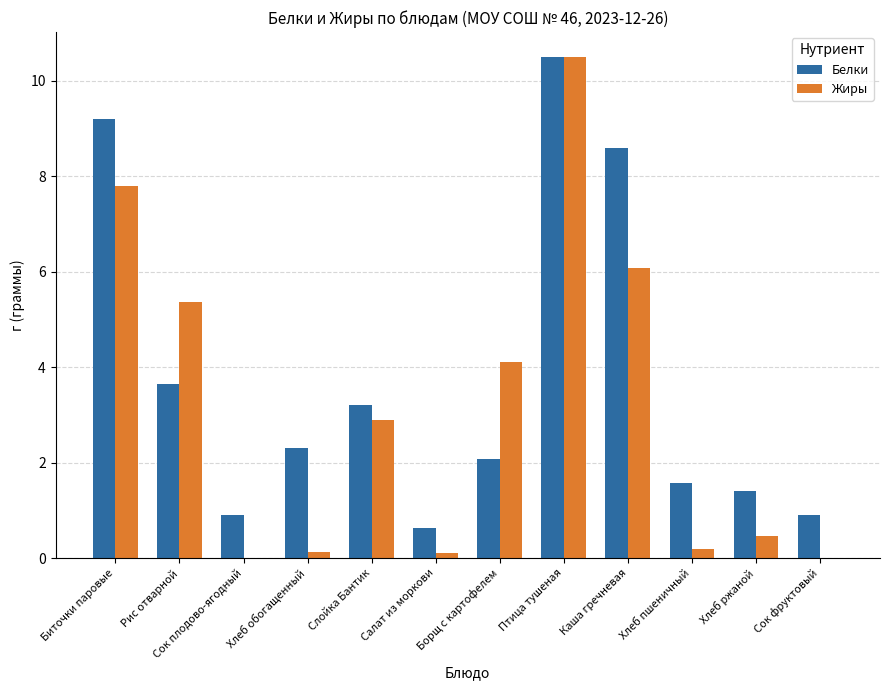

At which category is the sum across all series the highest?

Птица тушеная